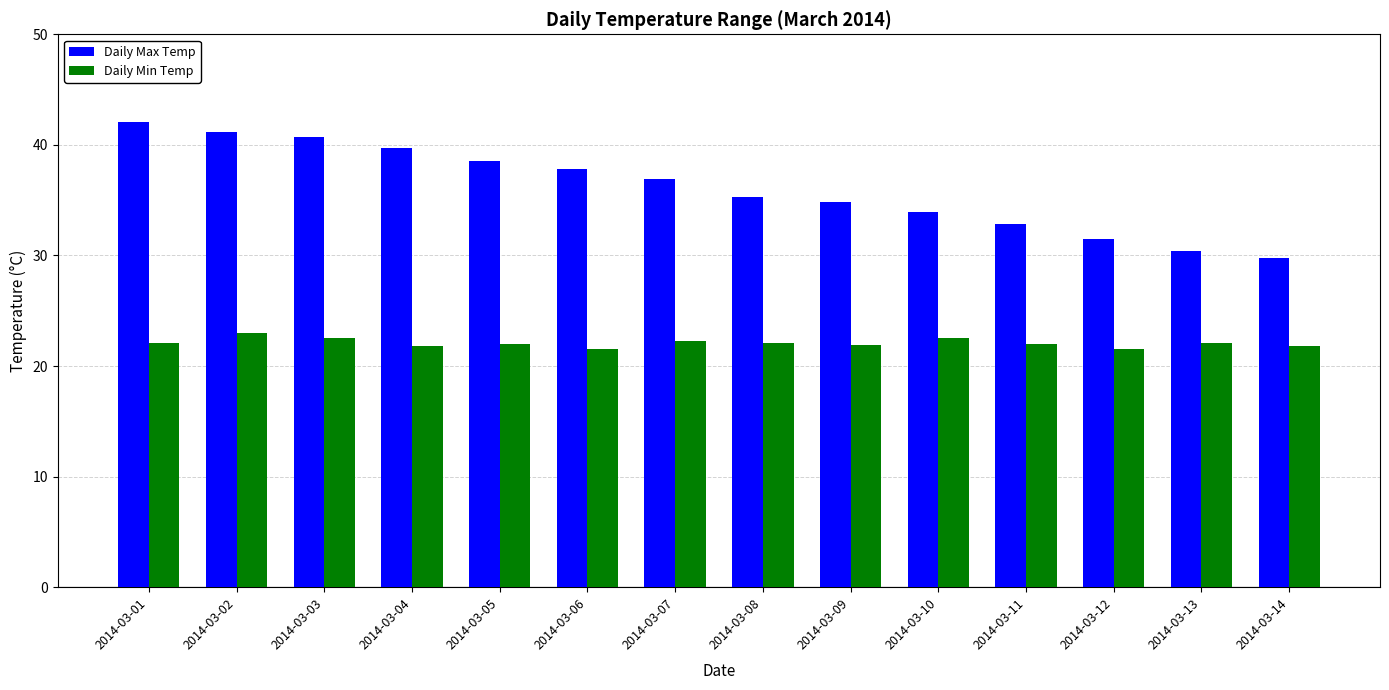

At how many categories does at least one series exceed 24?

14